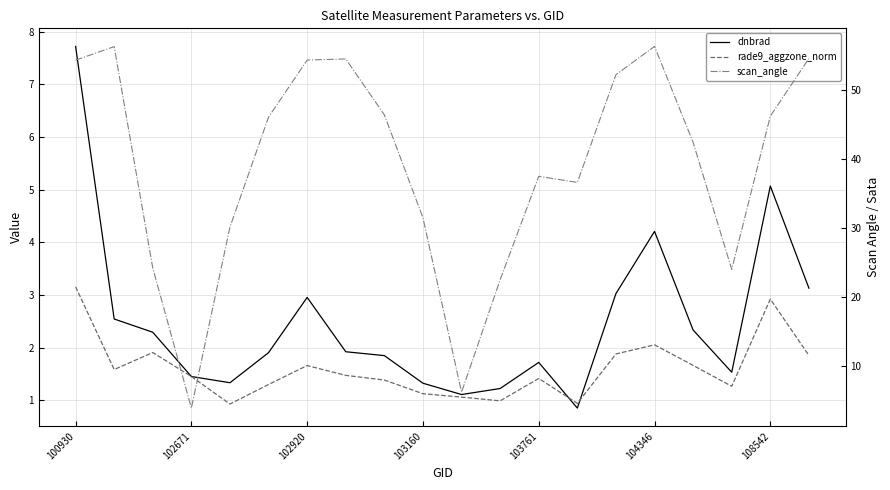

What is the minimum value shown in the chart?

0.9